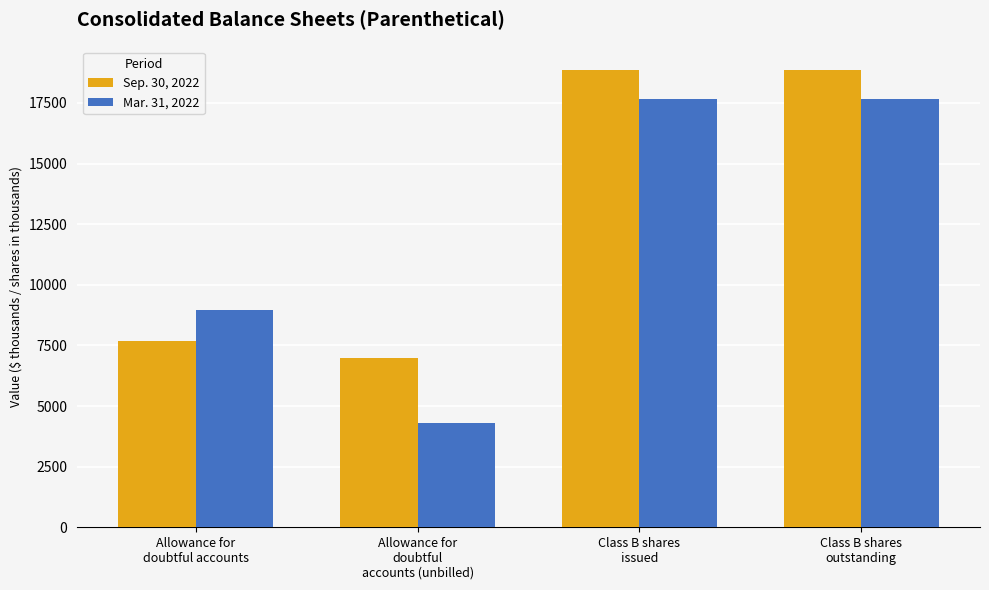

What is the average value of the Mar. 31, 2022 series?

12144